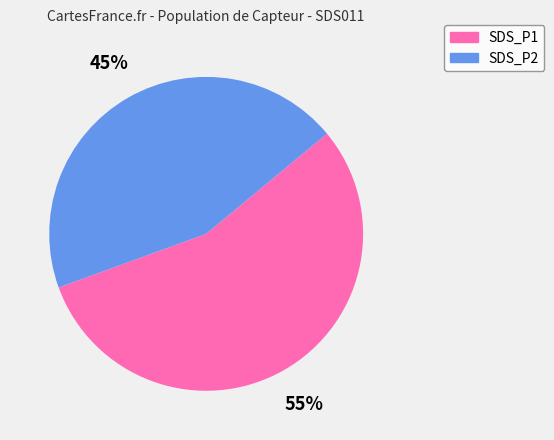

Count the number of slices in the pie.

2